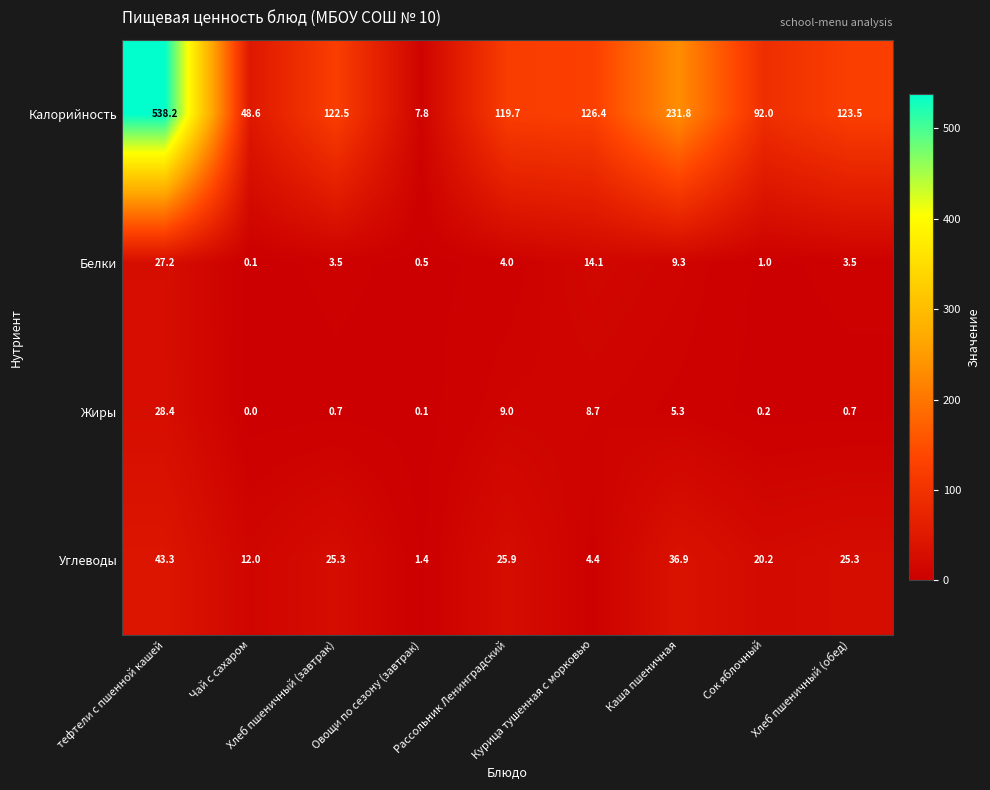

Rank the series at Хлеб пшеничный (обед) from highest to lowest value.

Калорийность, Углеводы, Белки, Жиры